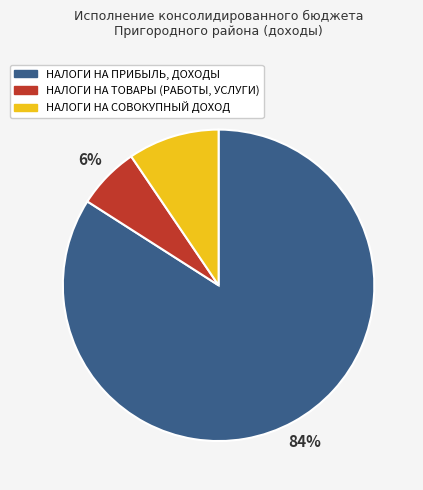

To the nearest percent, what is the average slice percentage?

33%